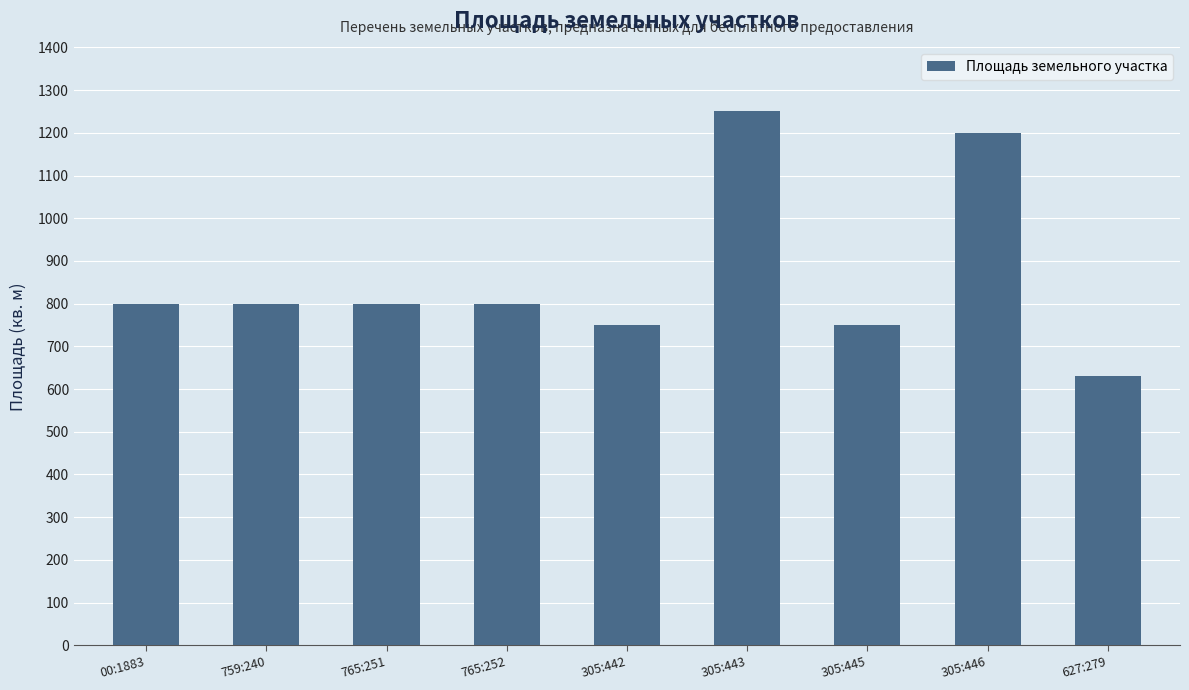

What is the smallest value displayed?

630